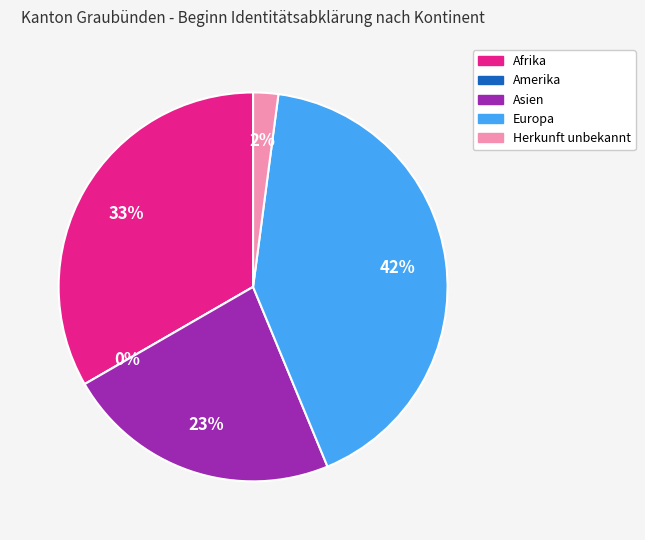

Rank the categories by value from lowest to highest.

Amerika, Herkunft unbekannt, Asien, Afrika, Europa